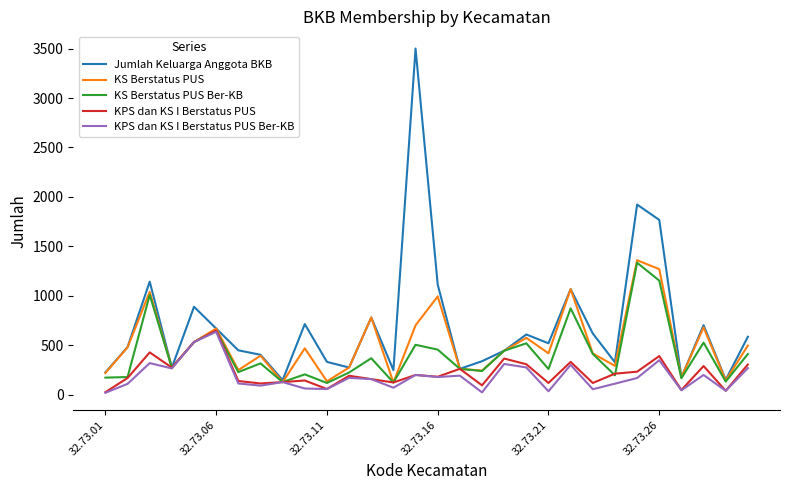

Which series has the largest total across all categories?

Jumlah Keluarga Anggota BKB